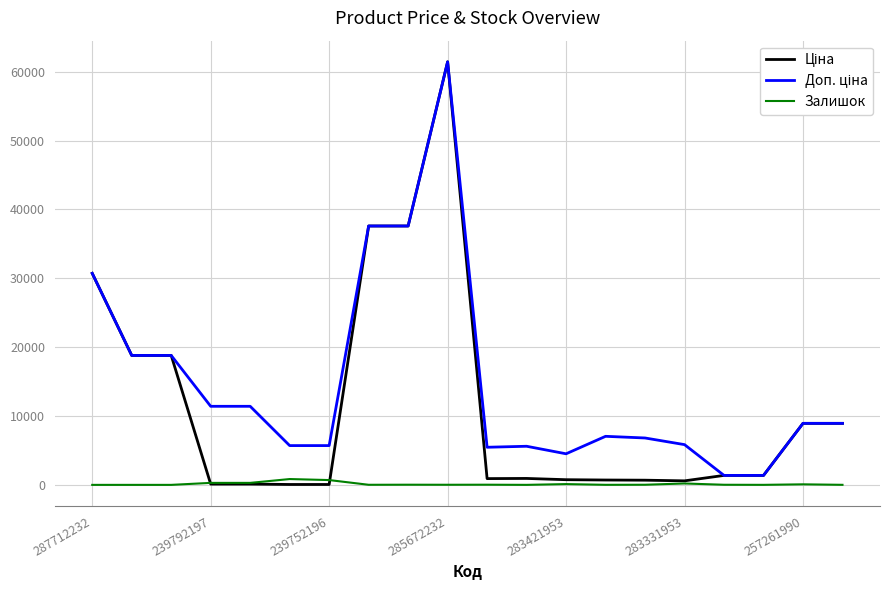

What is the maximum value shown in the chart?

61434.3